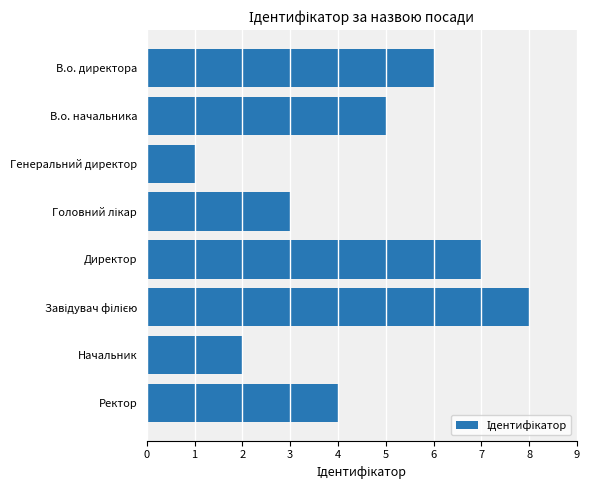

Count the number of data series in this chart.

1